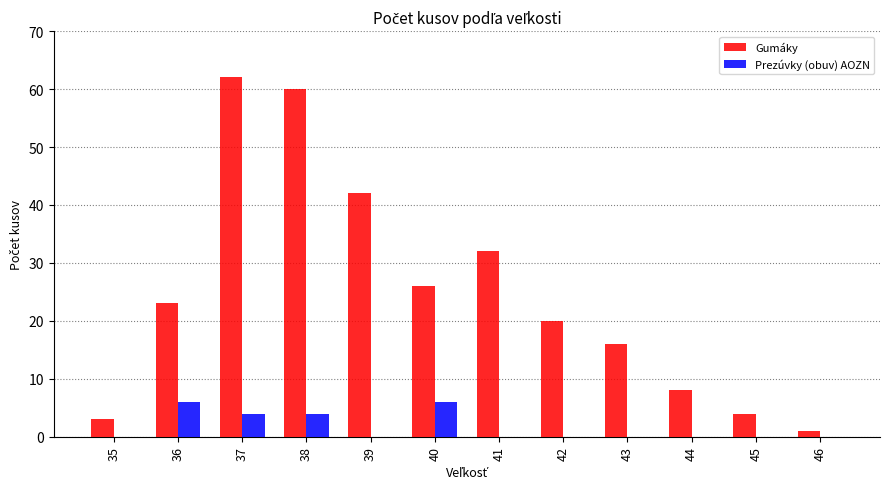

Between 35 and 41, which series saw the biggest shift?

Gumáky